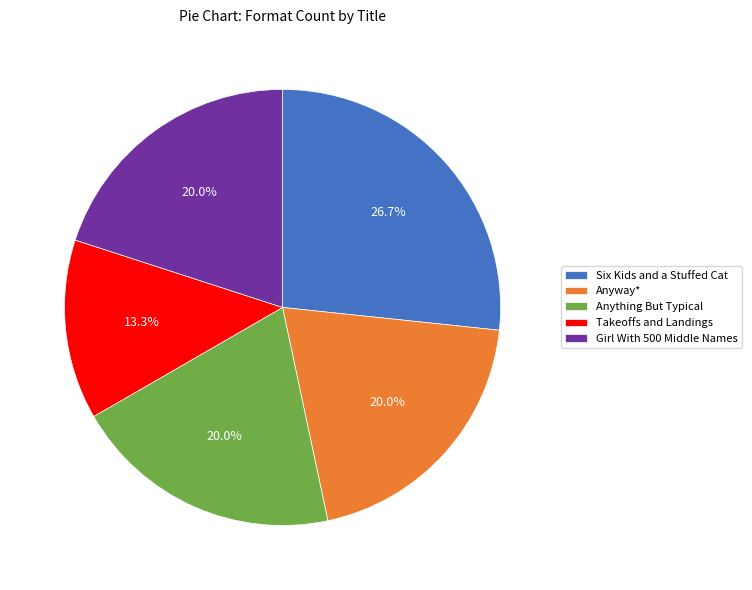

Which category has the biggest portion of the pie?

Six Kids and a Stuffed Cat